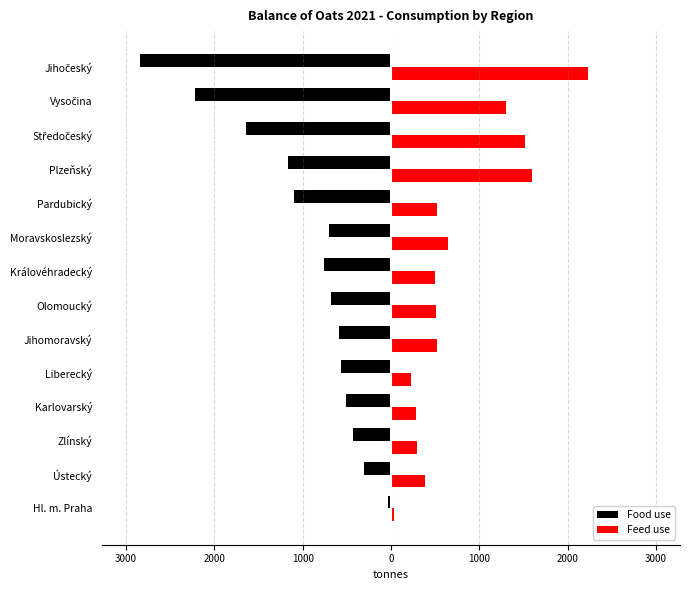

What are all the series names shown in the legend?

Food use, Feed use